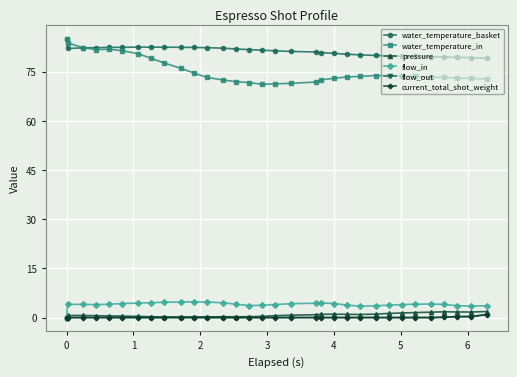

At how many categories does at least one series exceed 13?

32